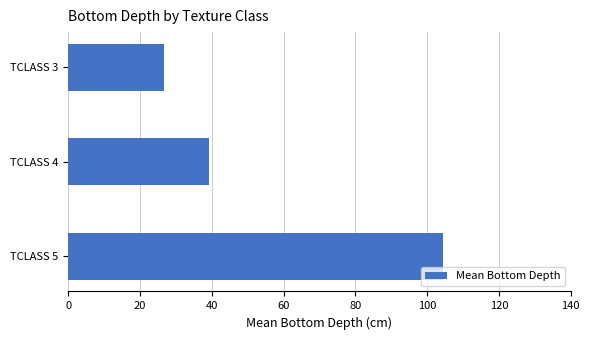

How many values are below 39?

1